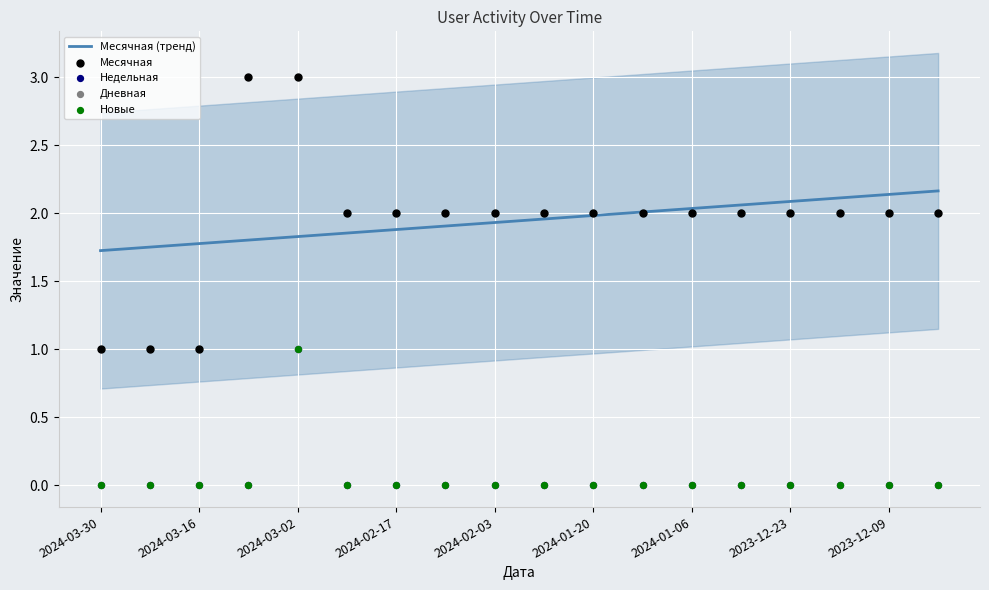

Which series has the largest total across all categories?

Месячная (тренд)